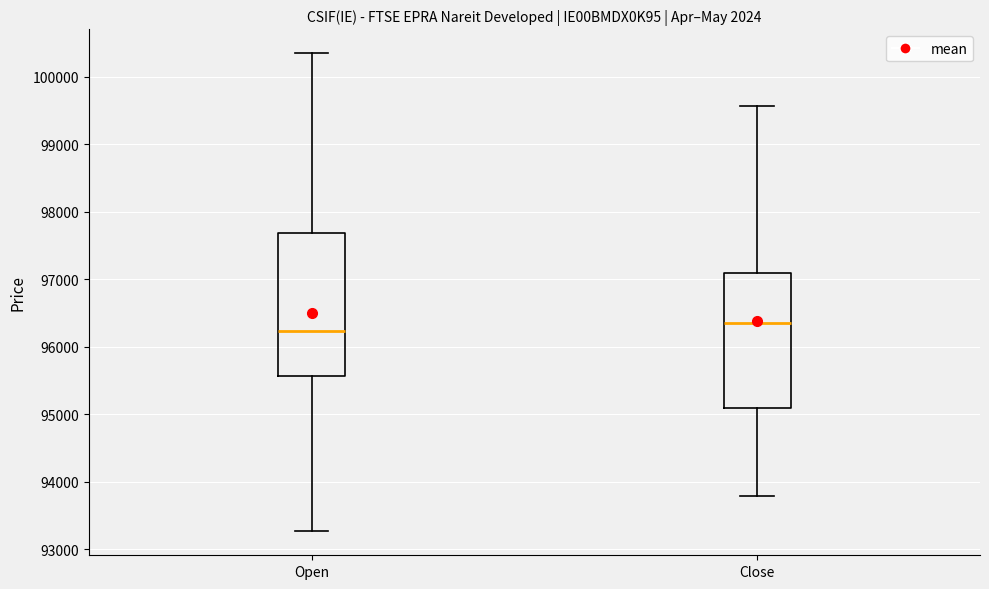

Reading left to right, transcribe this box plot: for each box, give where its median line is, the range the box spans, and where its two whiskers end, as read against the y-axis. The values are not printed on the chart, so give them approximately, as read against the axis.

Open: median 96200, box 95600 to 97700, whiskers 93300 to 100300
Close: median 96400, box 95100 to 97100, whiskers 93800 to 99600